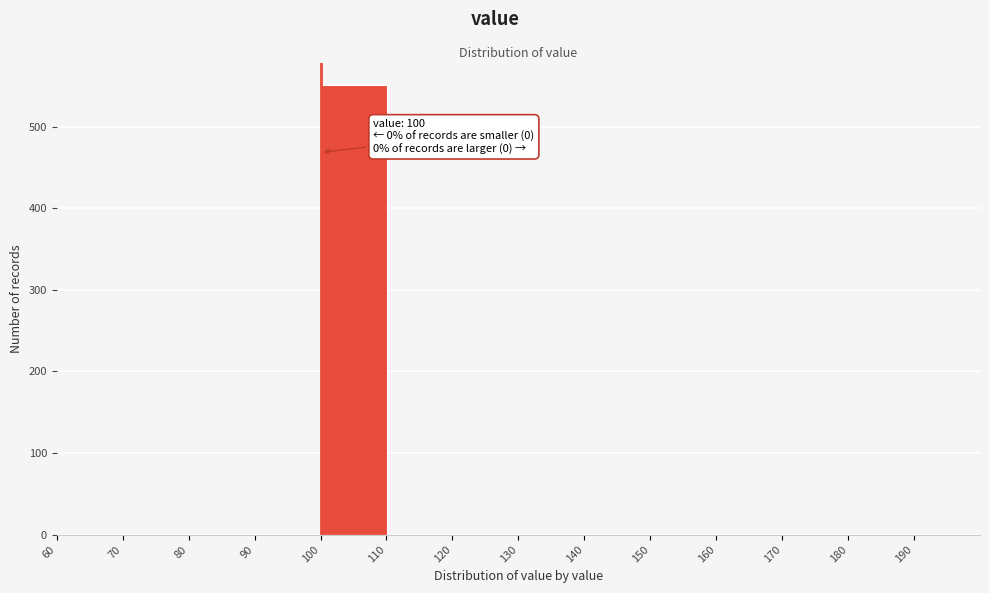

Over which range of the x-axis is the bar tallest?

100 to 110